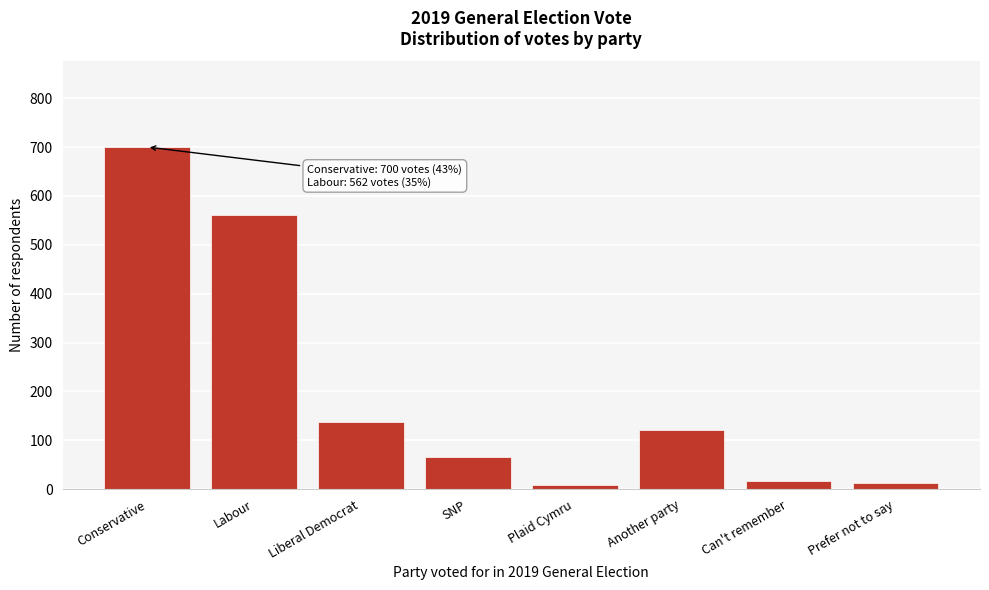

The value at Conservative is 700. True or false?

True